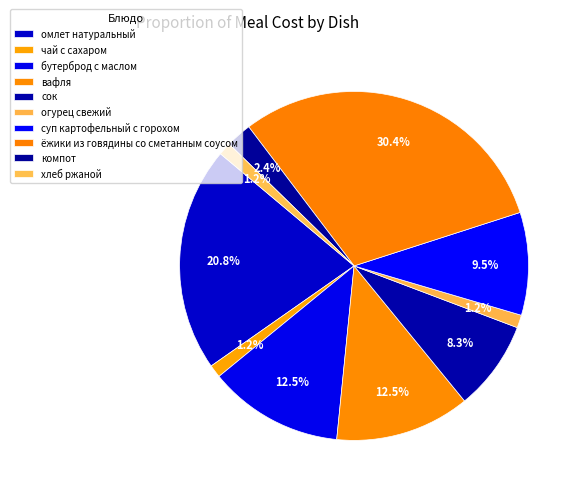

Combined, do ёжики из говядины со сметанным соусом and чай с сахаром account for over 50%?

No